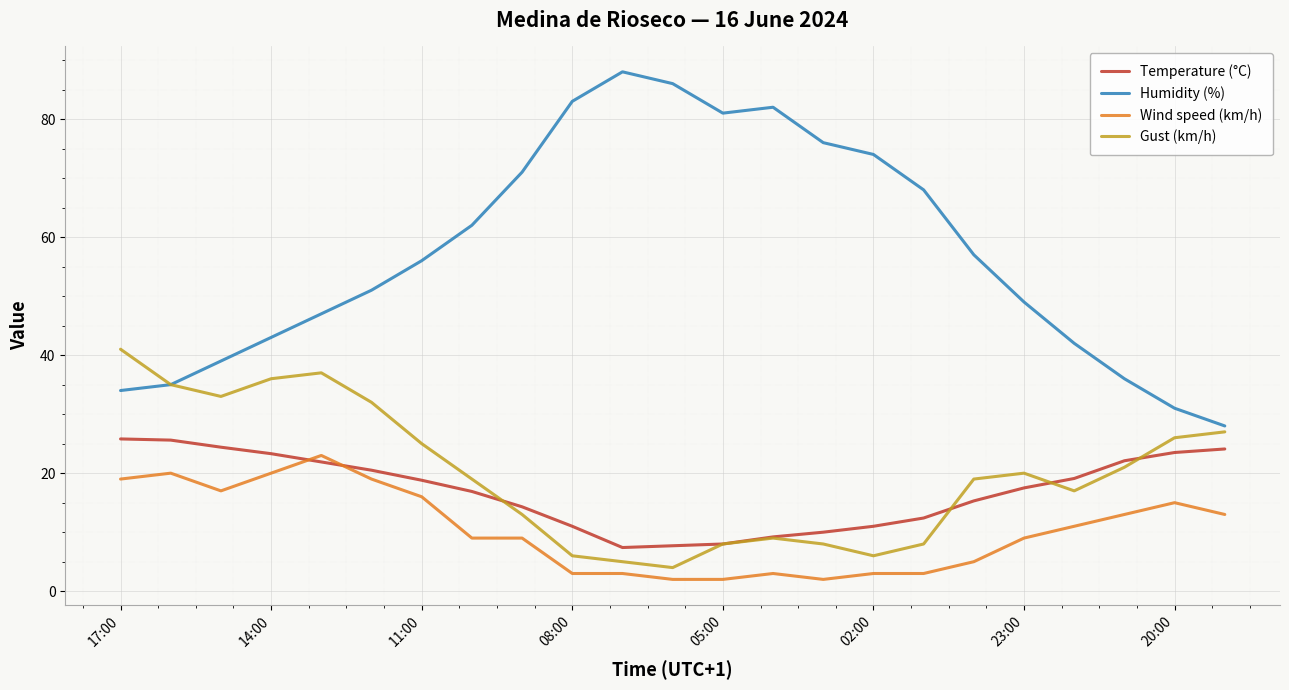

True or false: Humidity (%) and Temperature (°C) cross at least once.

False